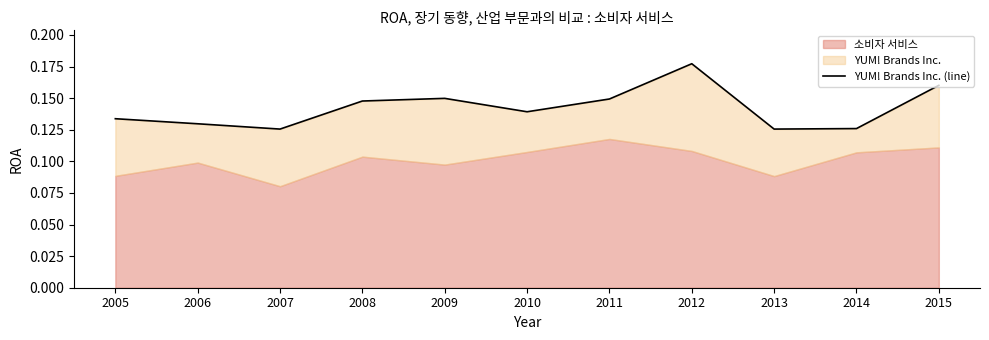

How many points are higher than both their immediate neighbors (excluding endpoints)?

2